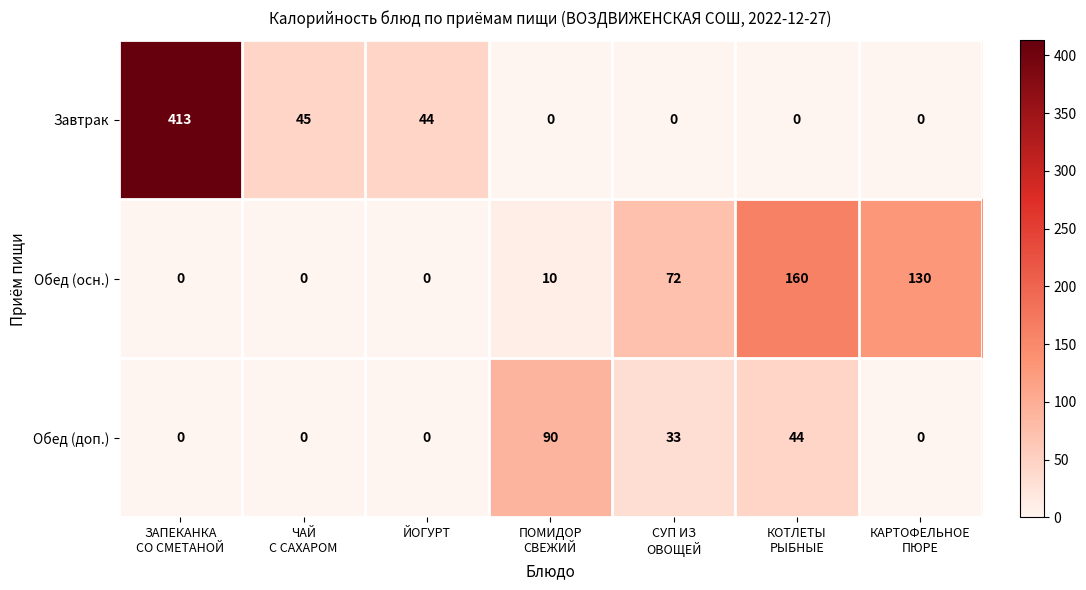

What is the greatest value displayed?

413